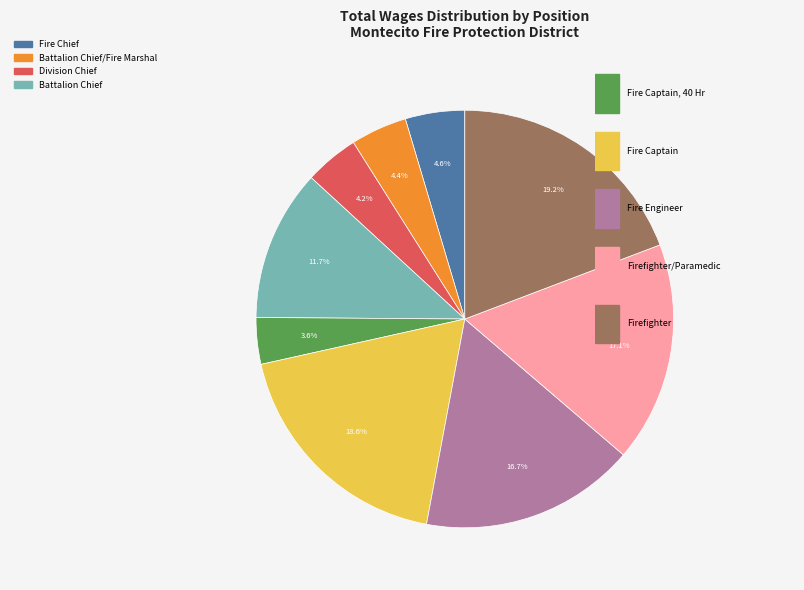

How many slices are in this pie chart?

9